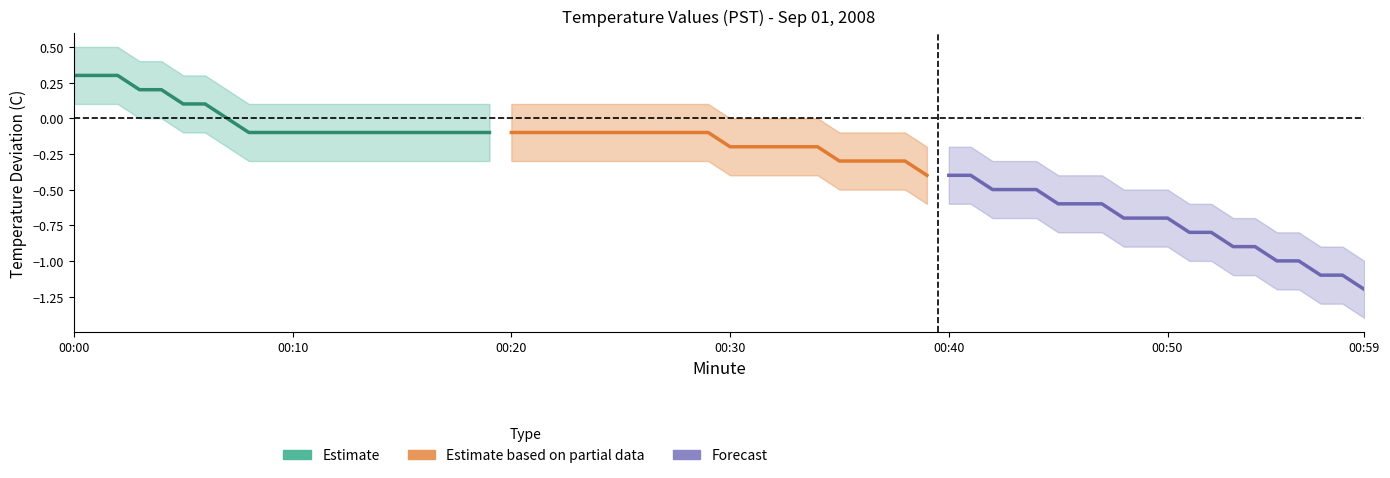

True or false: Estimate based on partial data has more than 2 interior local peaks.

False